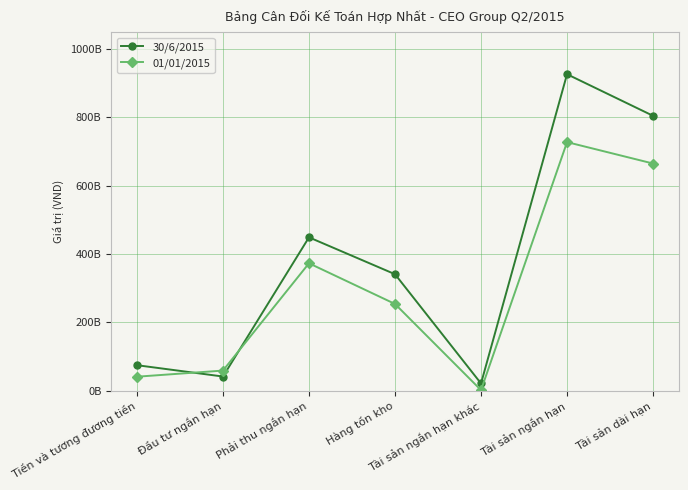

Is the value of 01/01/2015 at Hàng tồn kho greater than the value of 30/6/2015 at Tiền và tương đương tiền?

Yes